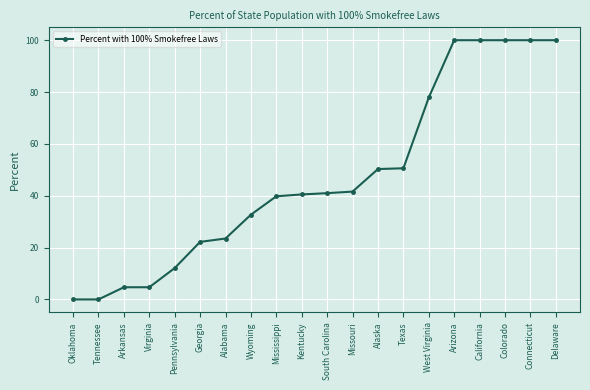

What is the value of the 13th point from the left?

50.3